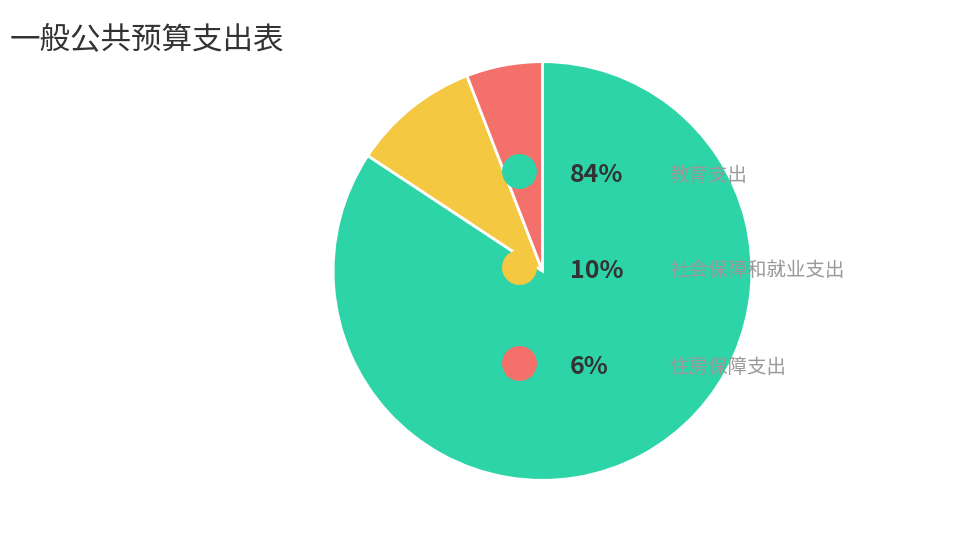

How many segments does this pie chart have?

3